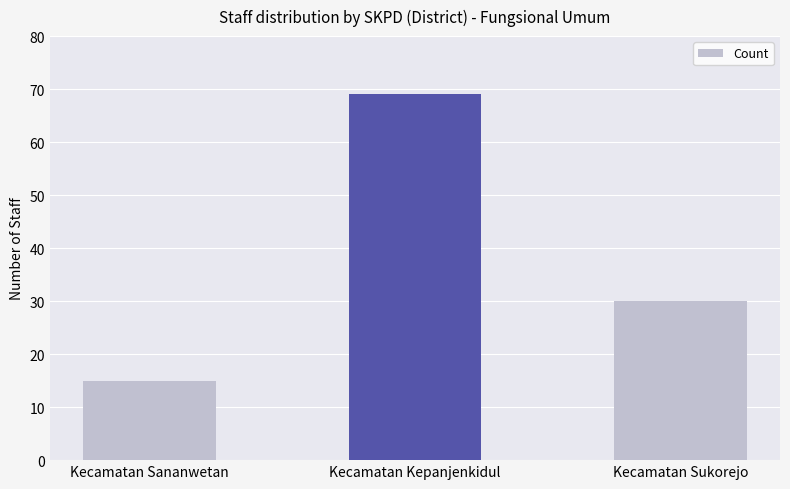

What position from the left is Kecamatan Kepanjenkidul?

2